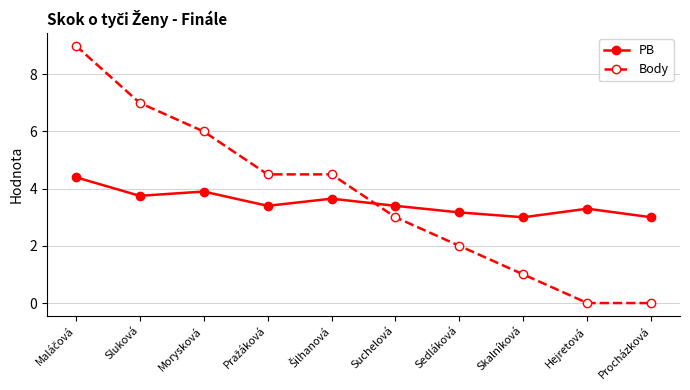

Rank the series at Procházková from highest to lowest value.

PB, Body